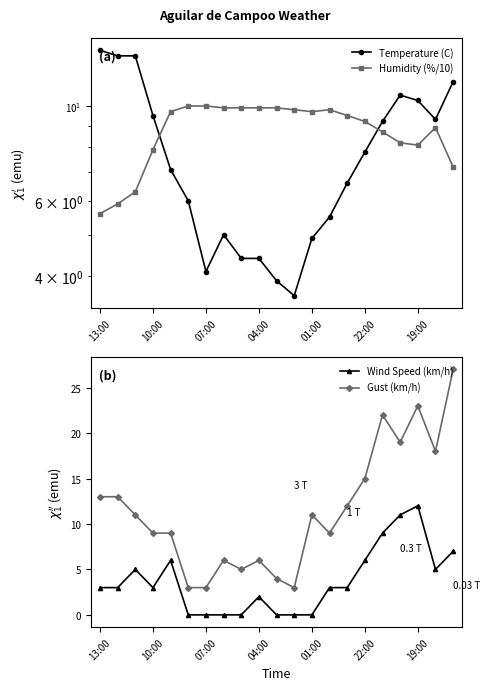

Reading left to right, transcribe all the data shown in this chart.

Temperature (C): 13.5	13.1	13.1	9.5	7.1	6.0	4.1	5.0	4.4	4.4	3.9	3.6	4.9	5.5	6.6	7.8	9.2	10.6	10.3	9.3	11.4
Humidity (%/10): 5.6	5.9	6.3	7.9	9.7	10.0	10.0	9.9	9.9	9.9	9.9	9.8	9.7	9.8	9.5	9.2	8.7	8.2	8.1	8.9	7.2
Wind Speed (km/h): 3.0	3.0	5.0	3.0	6.0	0.0	0.0	0.0	0.0	2.0	0.0	0.0	0.0	3.0	3.0	6.0	9.0	11.0	12.0	5.0	7.0
Gust (km/h): 13.0	13.0	11.0	9.0	9.0	3.0	3.0	6.0	5.0	6.0	4.0	3.0	11.0	9.0	12.0	15.0	22.0	19.0	23.0	18.0	27.0